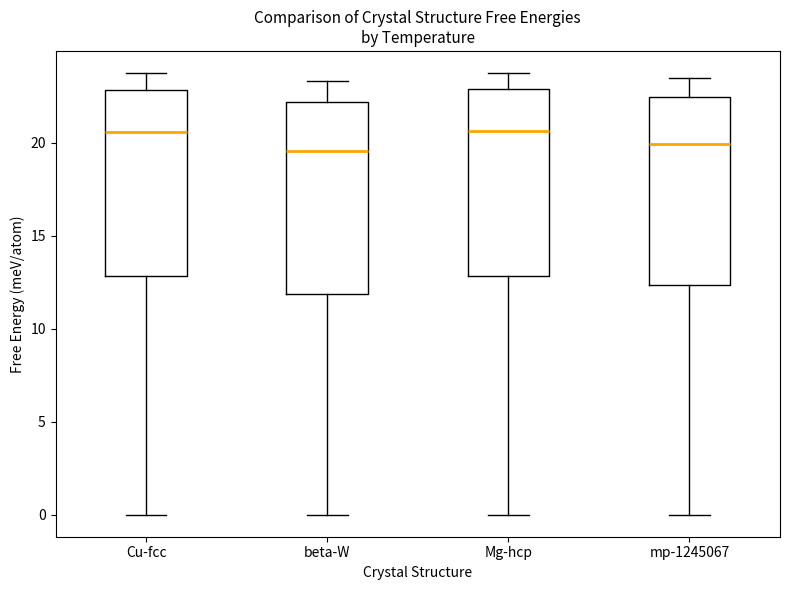

Reading left to right, read every box against the y-axis: the position of its median line, the range the box covers, and the ends of its whiskers. The values are not printed on the chart, so give them approximately, as read against the axis.

Cu-fcc: median 20.5, box 13.0 to 23.0, whiskers 0.0 to 23.5
beta-W: median 19.5, box 12.0 to 22.0, whiskers 0.0 to 23.5
Mg-hcp: median 20.5, box 13.0 to 23.0, whiskers 0.0 to 23.5
mp-1245067: median 20.0, box 12.5 to 22.5, whiskers 0.0 to 23.5